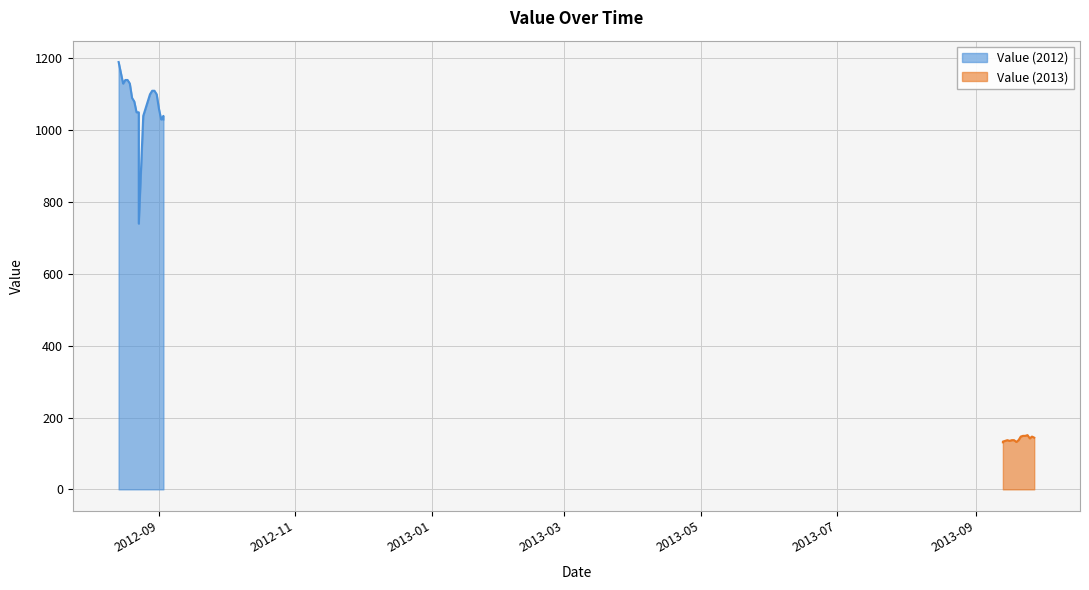

What is the average value?

680